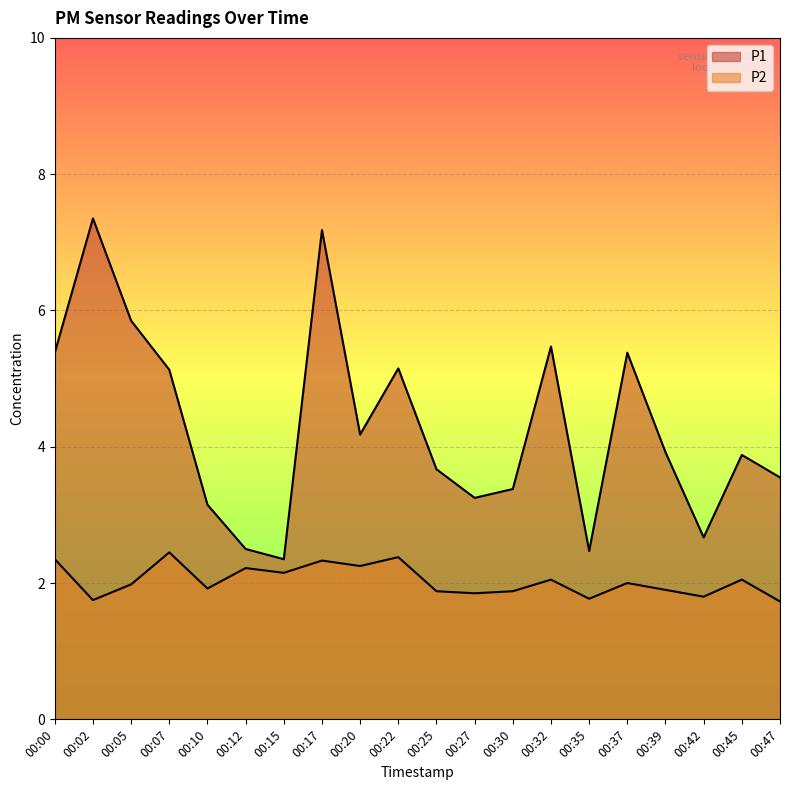

True or false: P1 and P2 intersect in this chart.

False